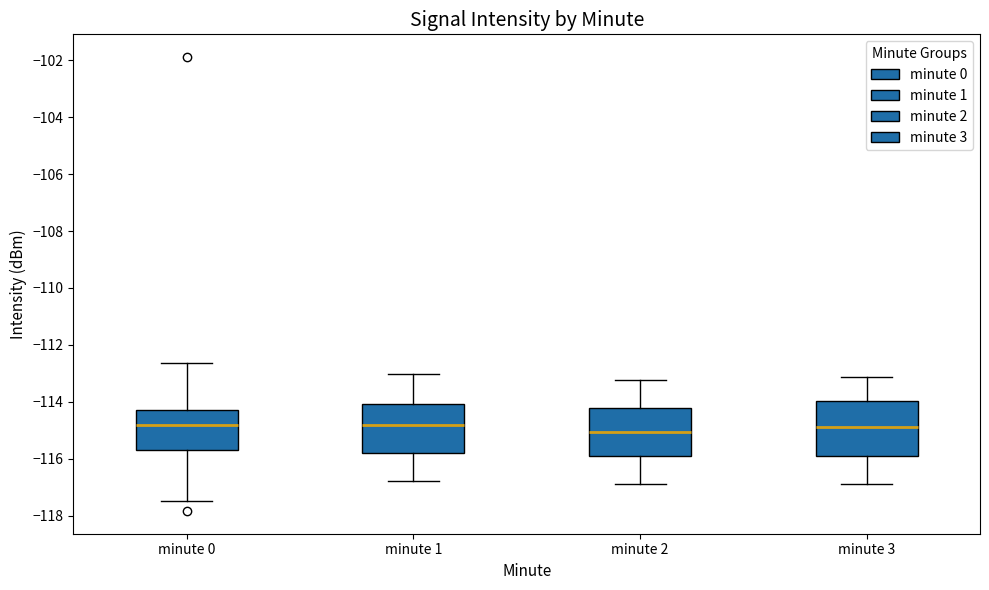

Reading left to right, read every box against the y-axis: the position of its median line, the range the box covers, and the ends of its whiskers. The values are not printed on the chart, so give them approximately, as read against the axis.

minute 0: median -114.8, box -115.6 to -114.2, whiskers -117.4 to -112.6
minute 1: median -114.8, box -115.8 to -114.0, whiskers -116.8 to -113.0
minute 2: median -115.0, box -116.0 to -114.2, whiskers -117.0 to -113.2
minute 3: median -114.8, box -115.8 to -114.0, whiskers -116.8 to -113.2